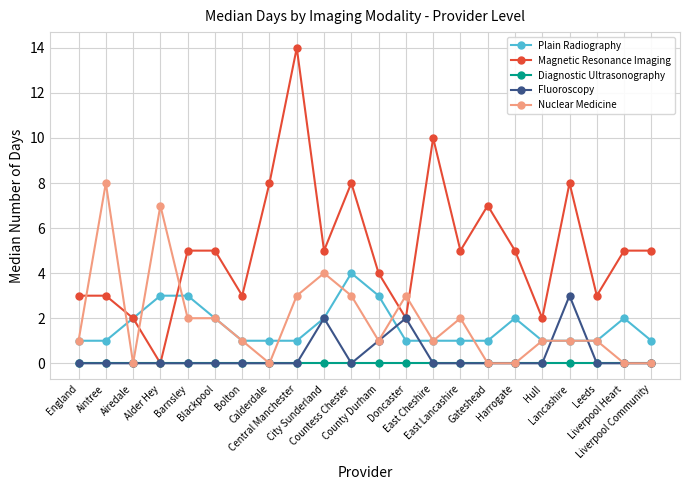

What is the highest value of the Magnetic Resonance Imaging series?

14